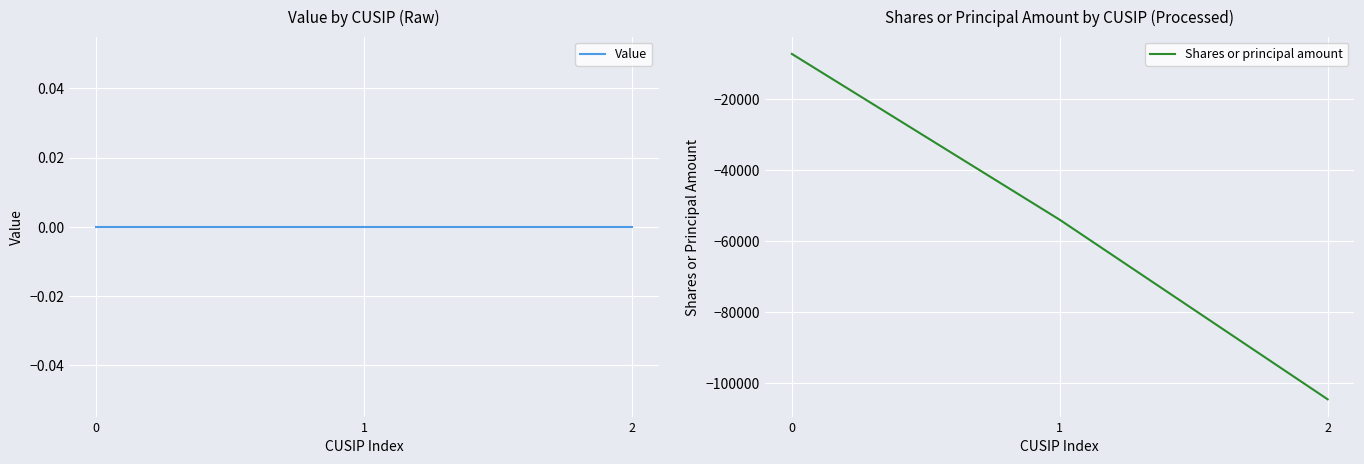

Reading right to left, transcribe all the data shown in this chart.

Value: 2=0	1=0	0=0
Shares or principal amount: 2=-104444	1=-54000	0=-7400